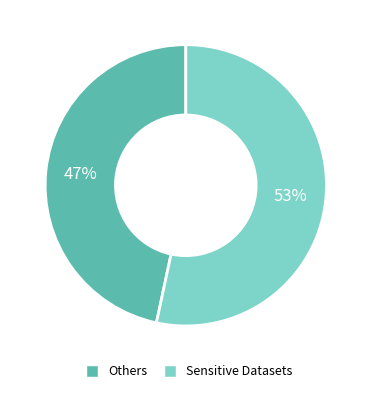

Is there any slice that represents more than half of the pie?

Yes